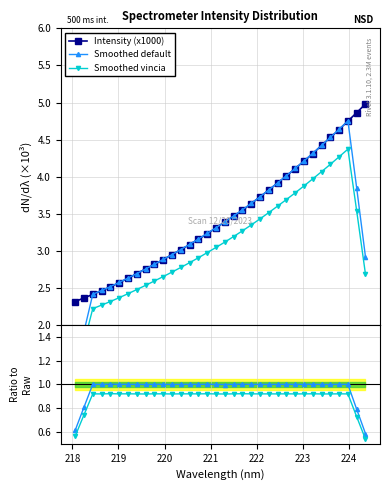

What is the minimum value for Intensity (x1000)?

2.3